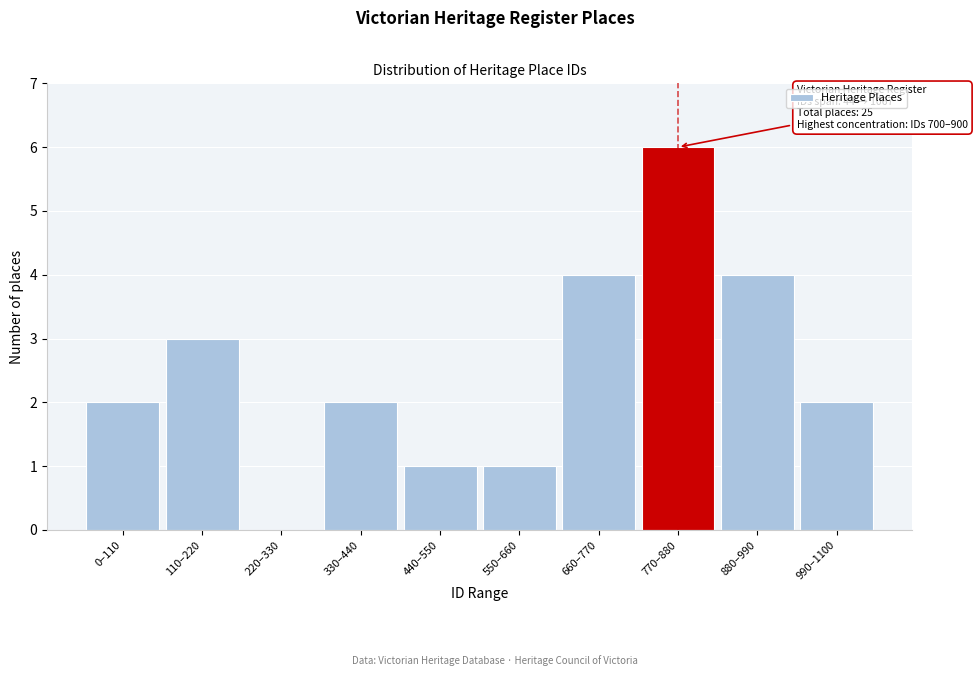

Reading left to right, transcribe all the data shown in this chart.

0–110=2	110–220=3	220–330=0	330–440=2	440–550=1	550–660=1	660–770=4	770–880=6	880–990=4	990–1100=2